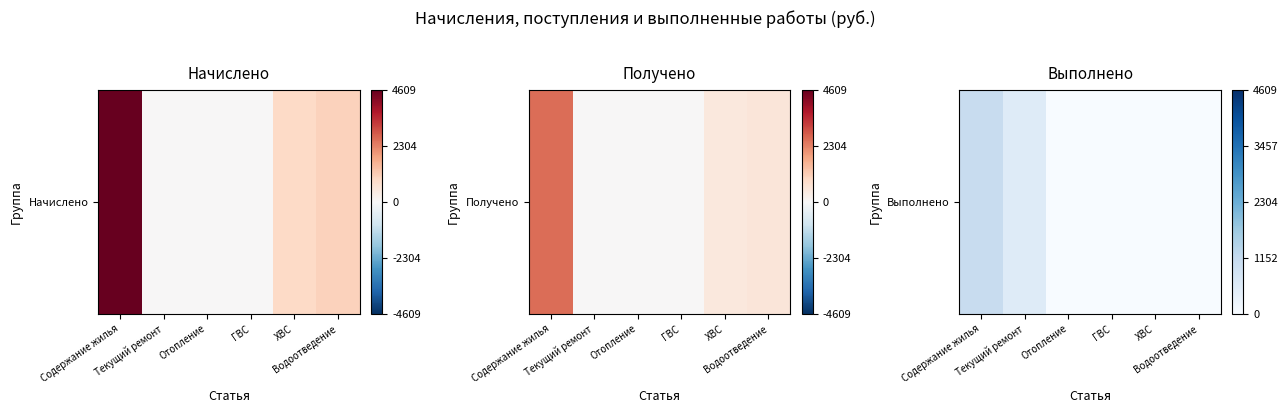

What is the maximum value shown in the chart?

1084.5